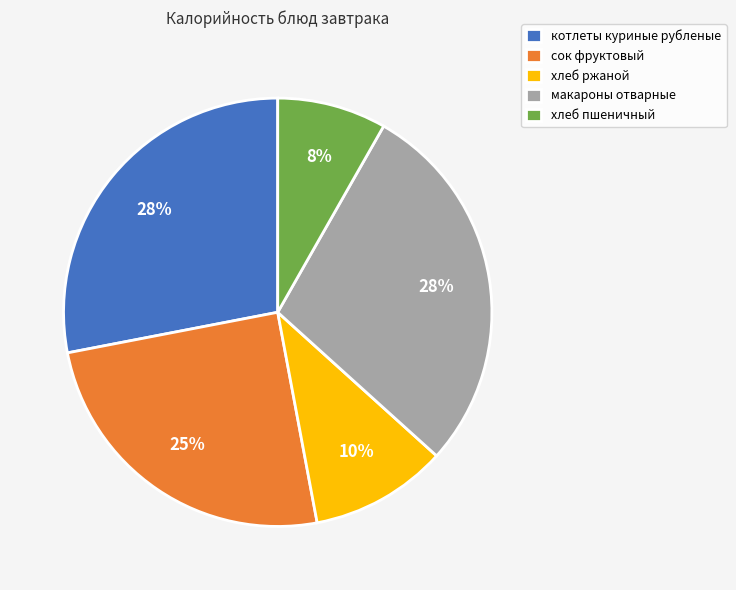

How many segments does this pie chart have?

5